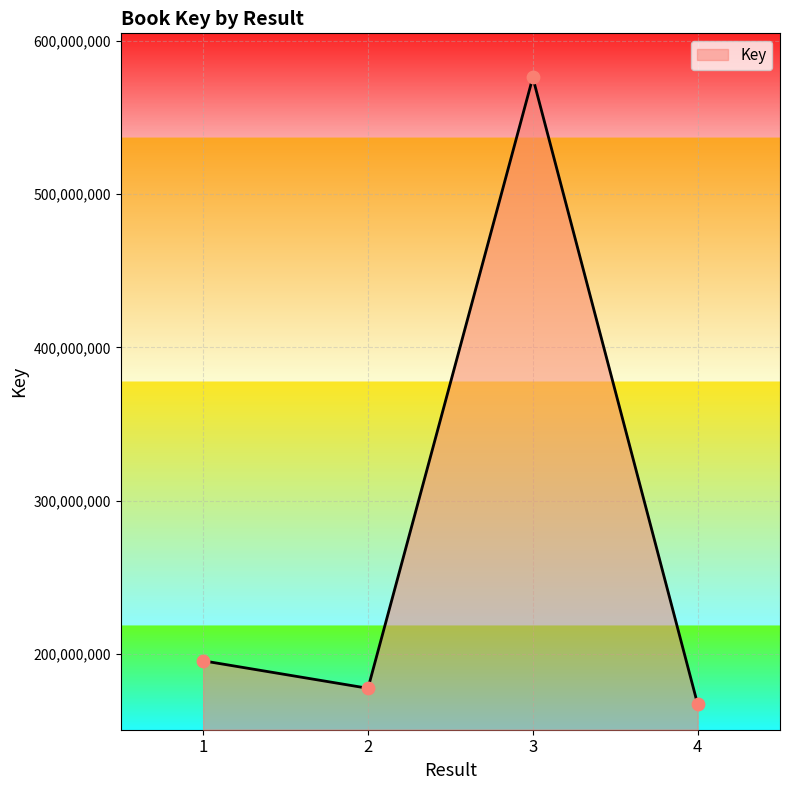

Approximately how many times larger is the value at 1 compared to 4?

1.2